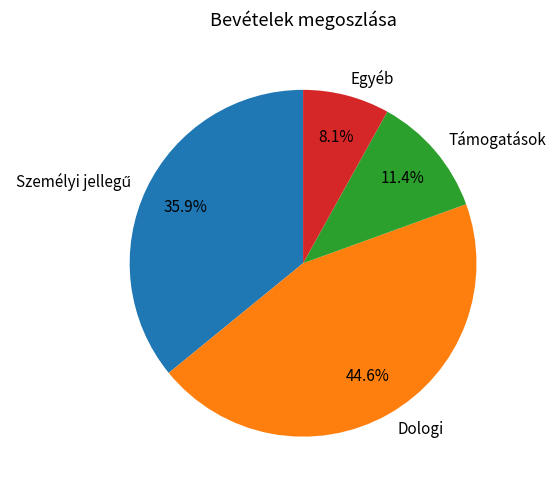

To the nearest percent, what is the average slice percentage?

25%